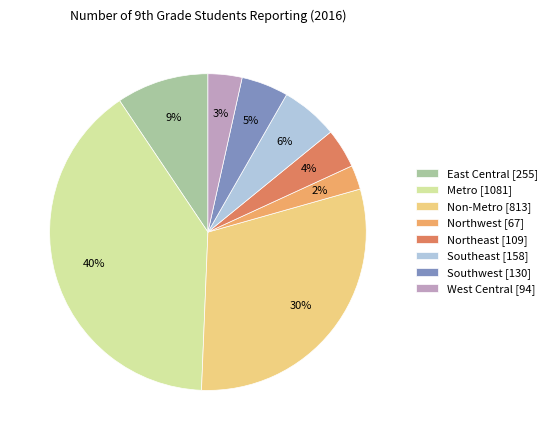

Which slice is the smallest?

Northwest